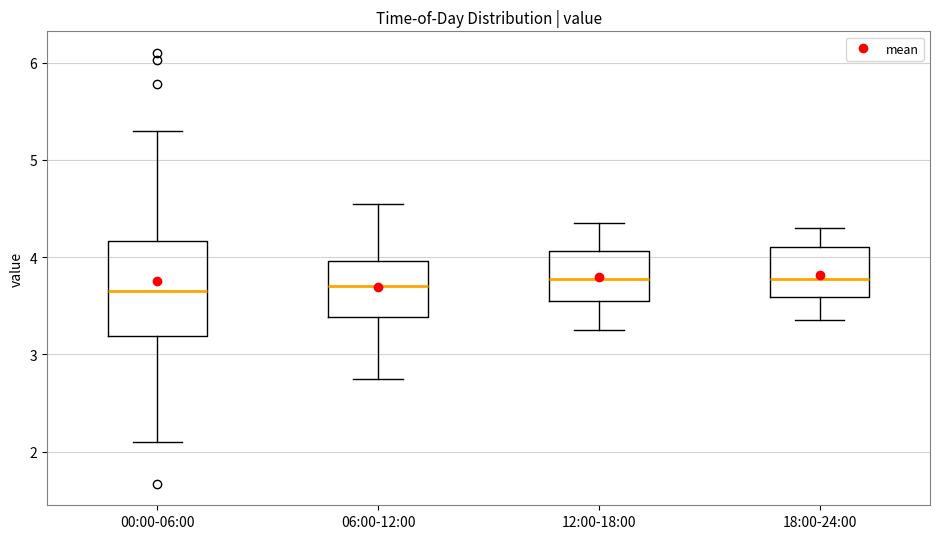

Where is the lower edge of the box for 00:00-06:00 on the y-axis? The values are not printed on the chart, so give them approximately, as read against the axis.

3.2